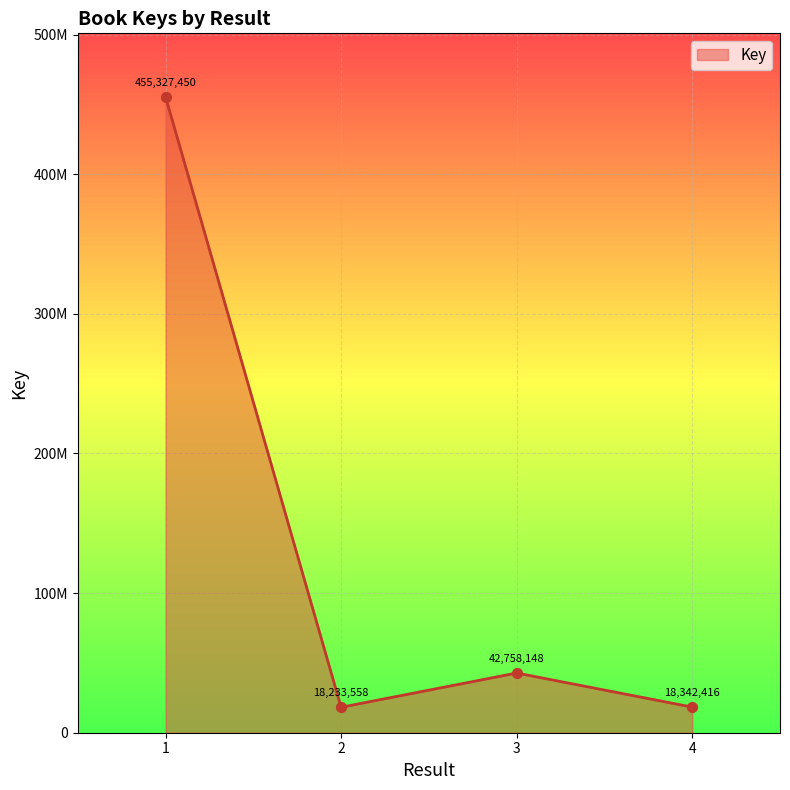

What is the change in value from 2 to 4?

+108858